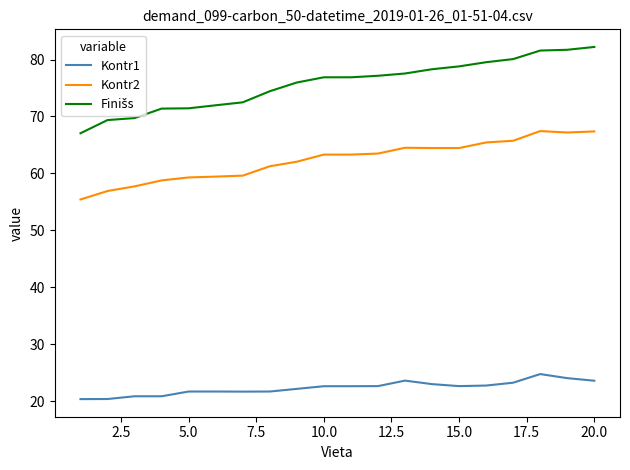

What is the difference between the maximum and minimum values in the Kontr1 series?

4.4